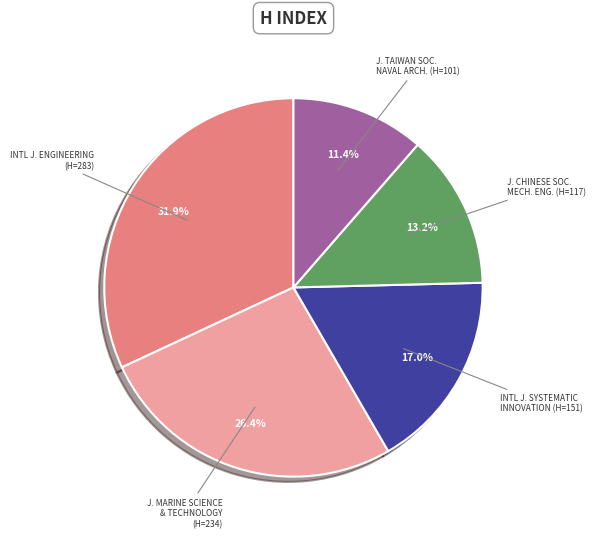

Is there any slice that represents more than half of the pie?

No